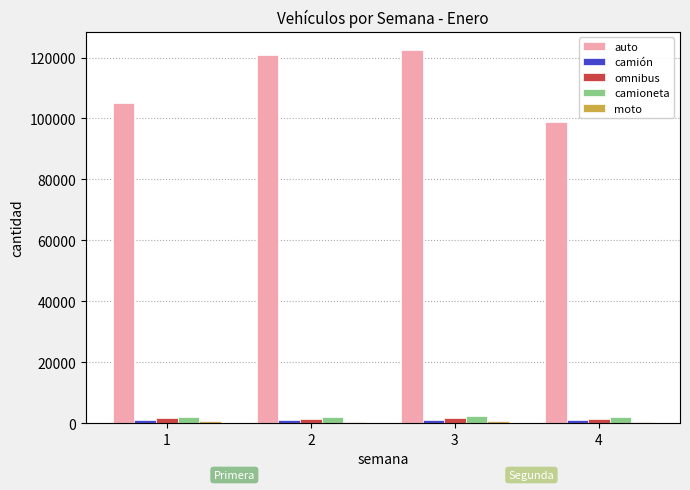

At which label does auto reach its peak?

3